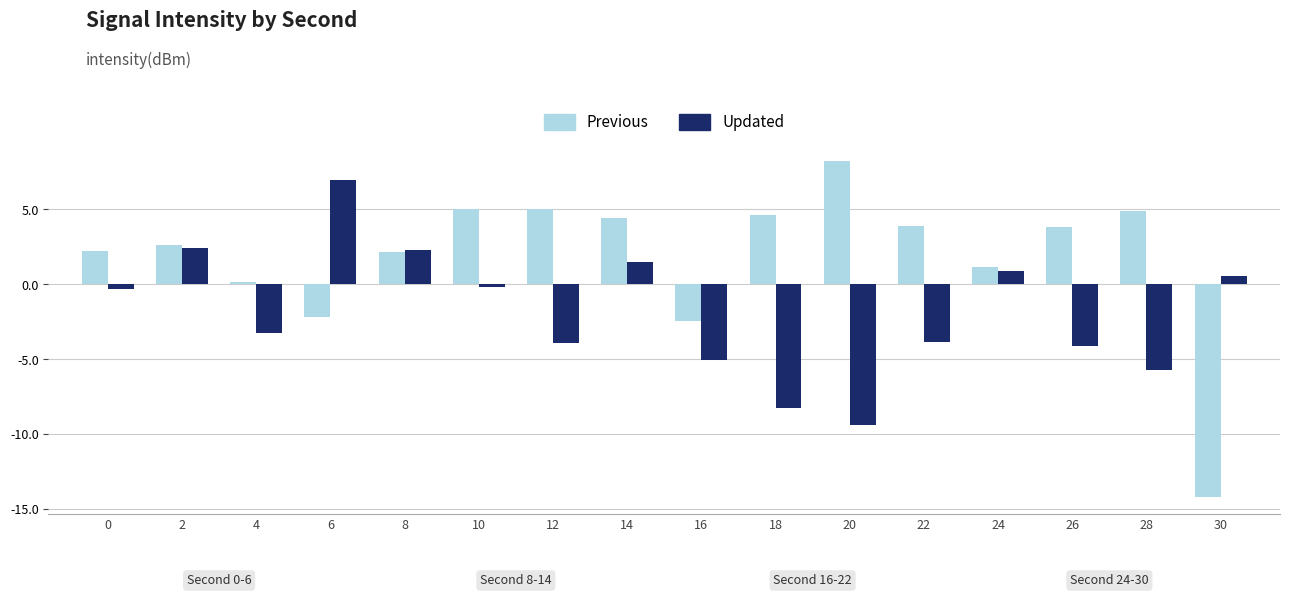

At 22, list the series in order from smallest to largest.

Updated, Previous